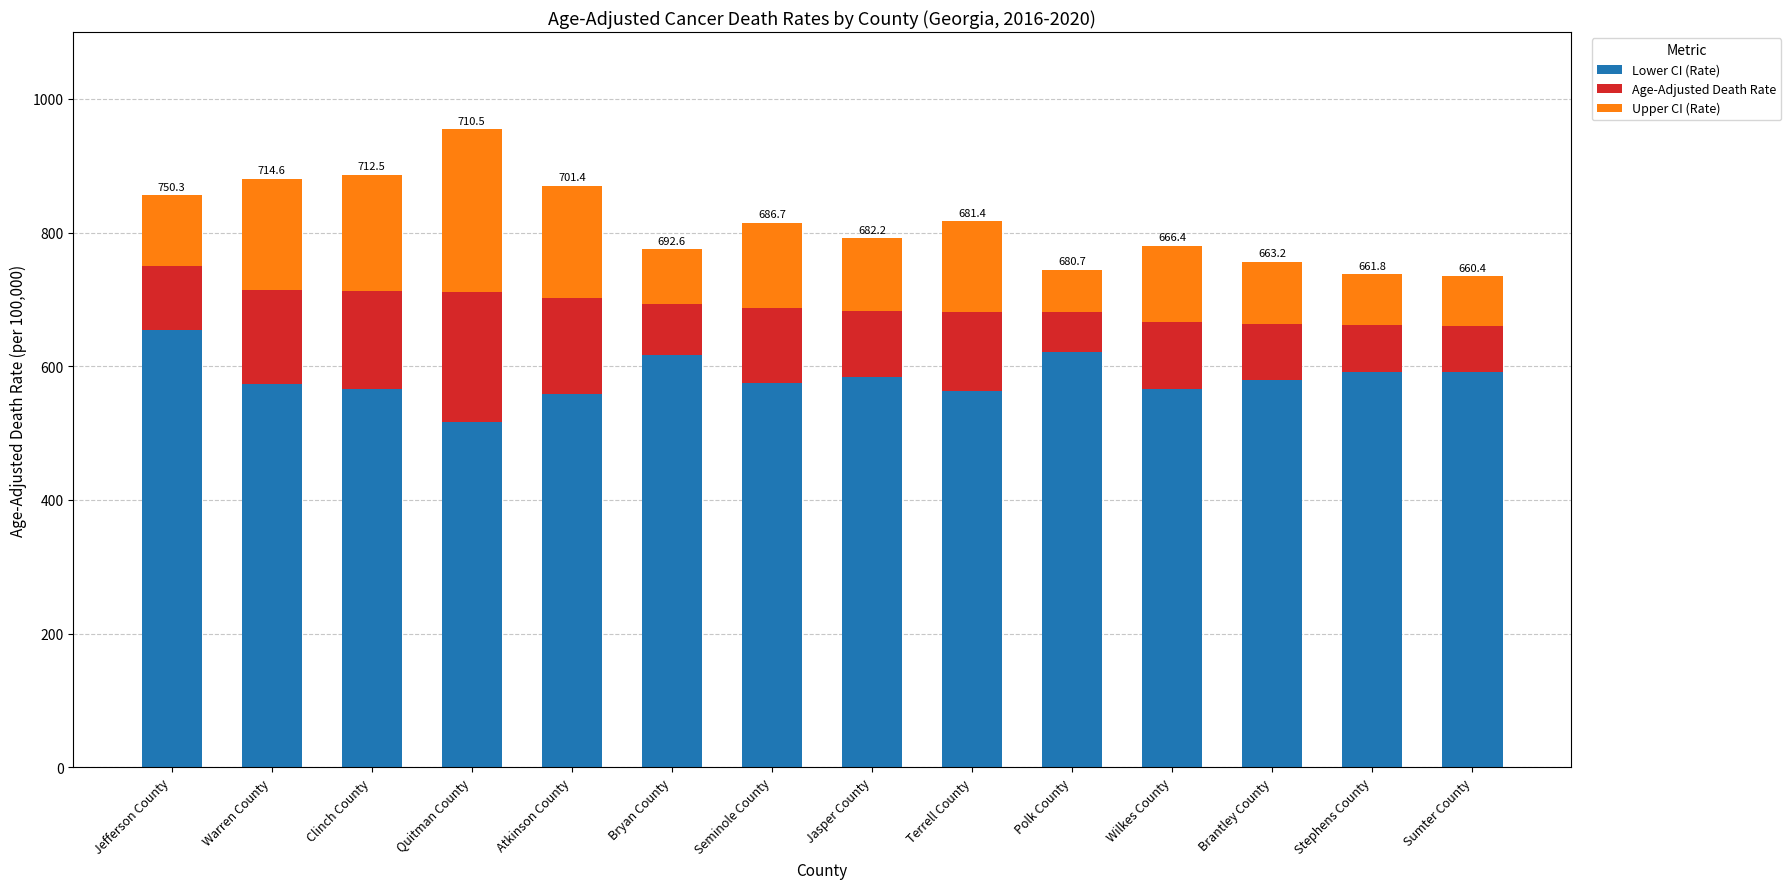

What is the difference between the maximum and minimum values in the Lower CI (Rate) series?

138.1